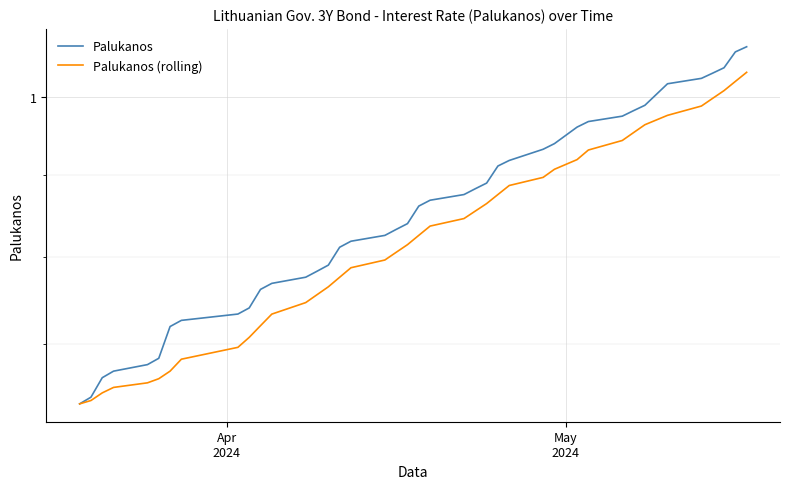

How many categories are shown in the chart?

40